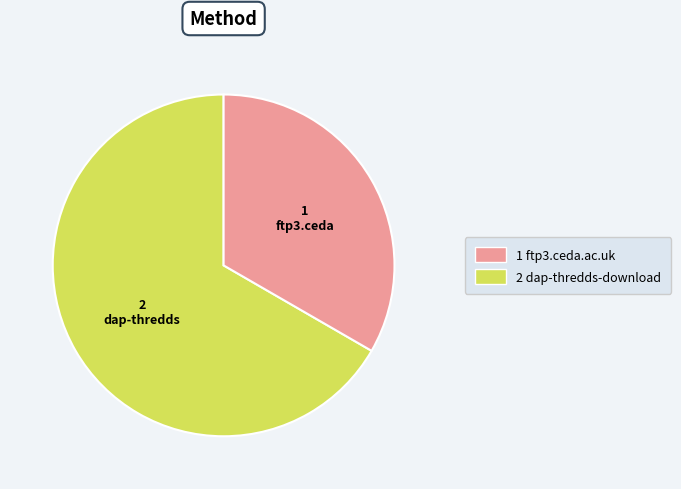

Does any single category account for the majority?

Yes